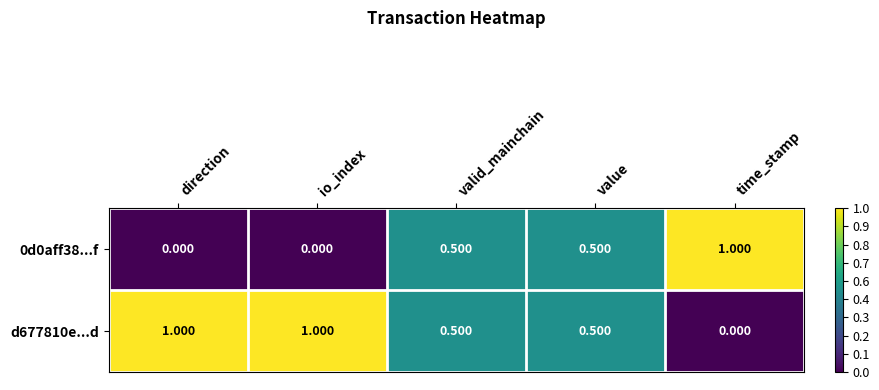

What is the spread (max minus min) of values at time_stamp?

1.0